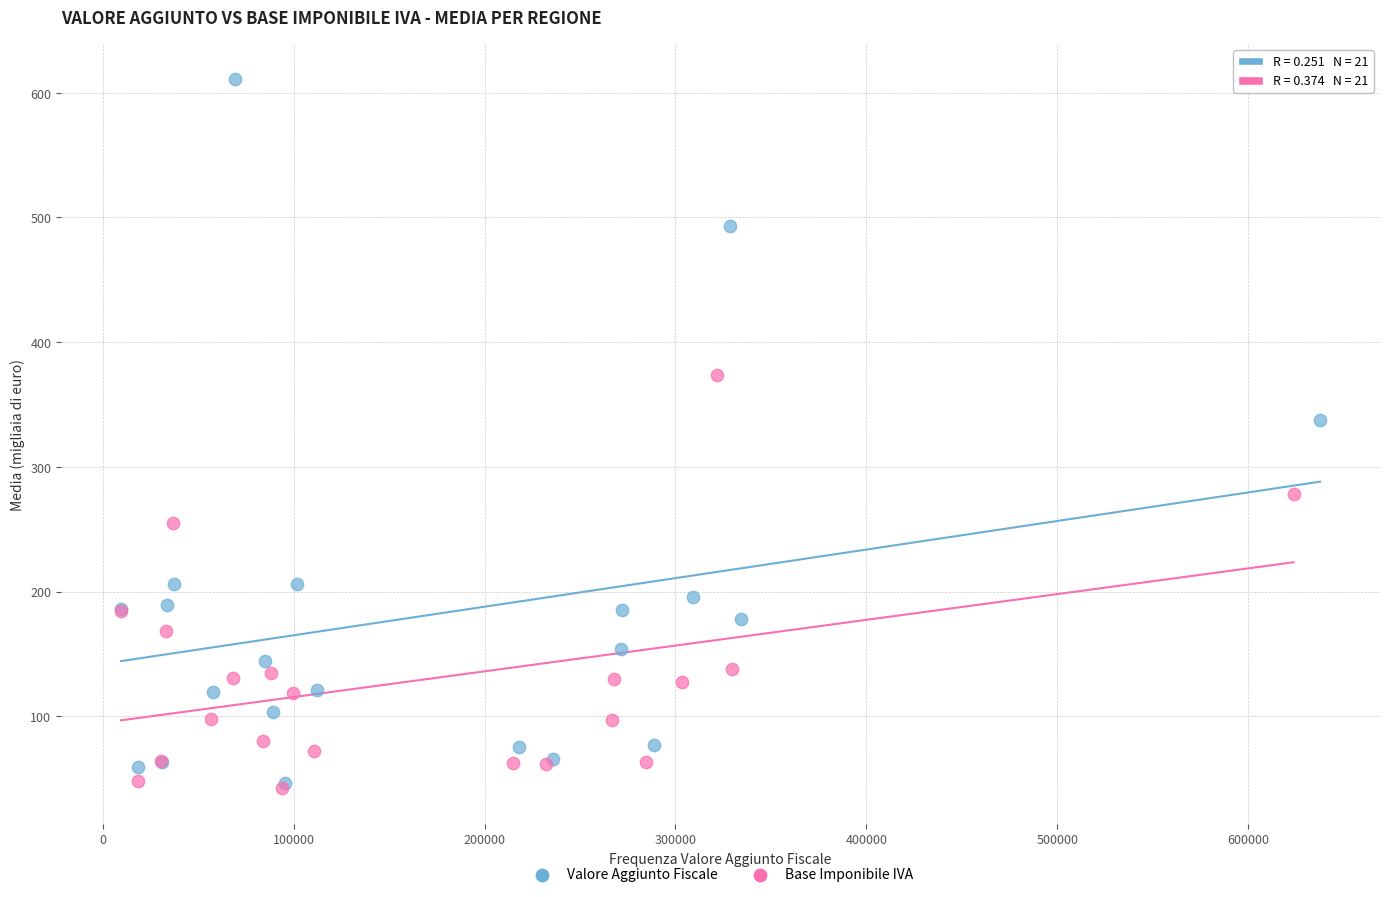

Which series reaches the maximum Y coordinate?

Valore Aggiunto Fiscale